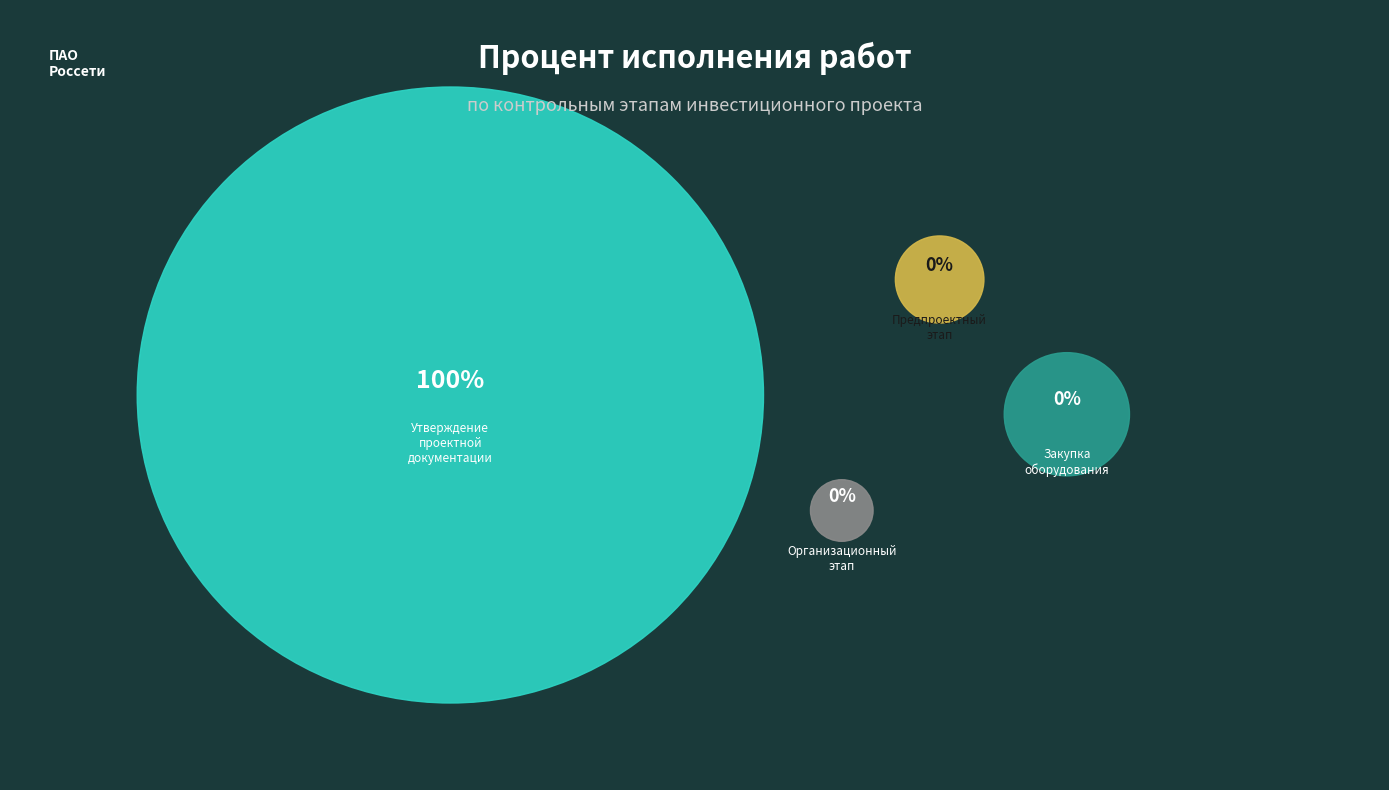

Is Организационный этап the majority of the pie?

No